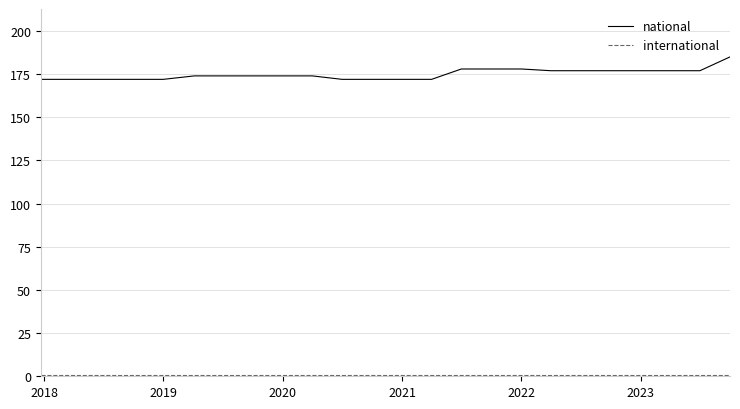

Which series has the widest spread of values?

national